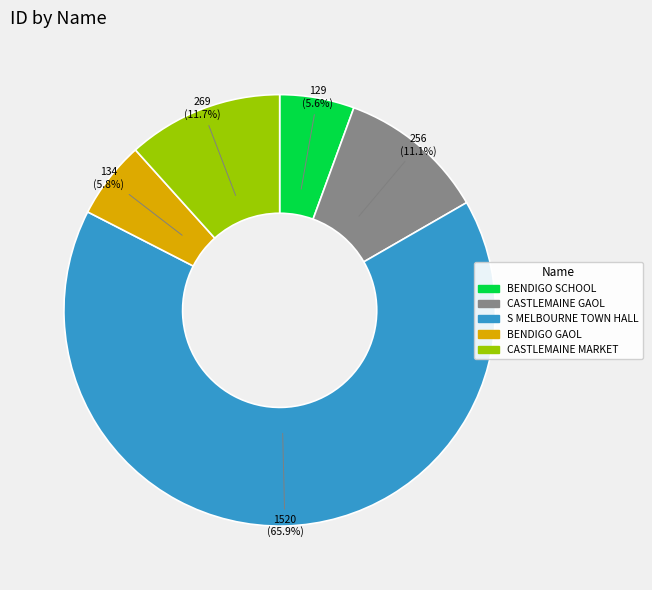

Does any single category account for the majority?

Yes